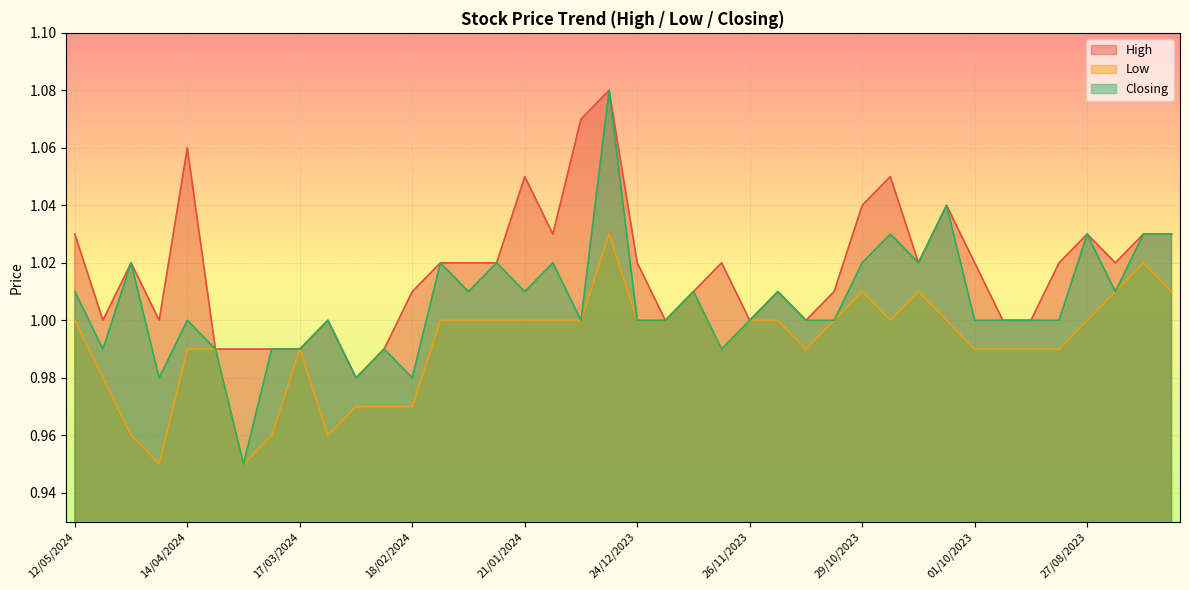

What is the total value across all series at 26/11/2023?

3.0